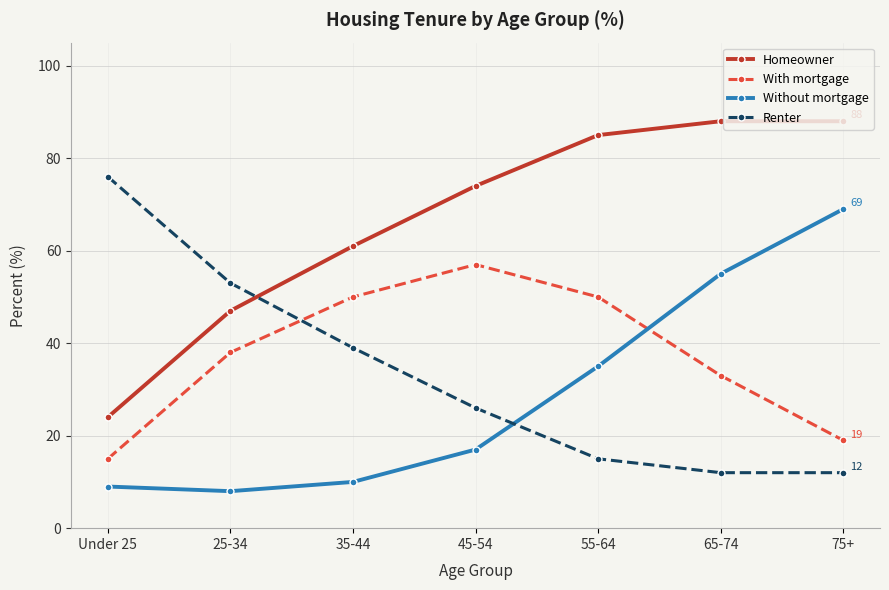

Reading left to right, transcribe all the data shown in this chart.

Homeowner: Under 25=24	25-34=47	35-44=61	45-54=74	55-64=85	65-74=88	75+=88
With mortgage: Under 25=15	25-34=38	35-44=50	45-54=57	55-64=50	65-74=33	75+=19
Without mortgage: Under 25=9	25-34=8	35-44=10	45-54=17	55-64=35	65-74=55	75+=69
Renter: Under 25=76	25-34=53	35-44=39	45-54=26	55-64=15	65-74=12	75+=12